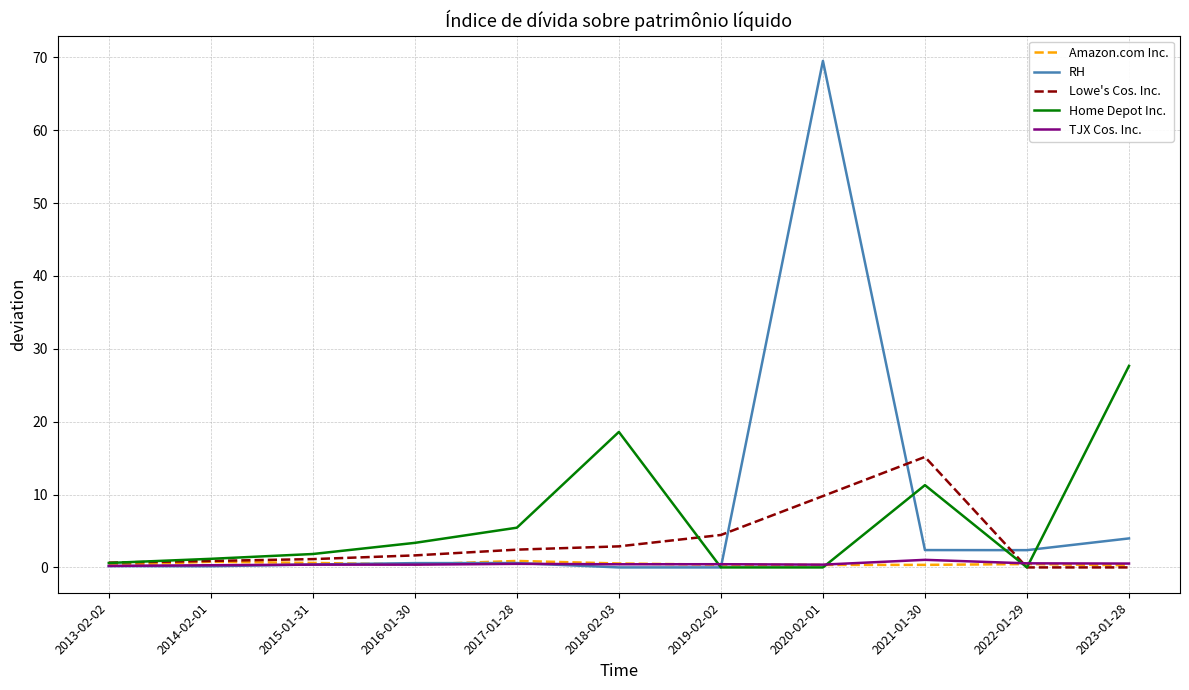

True or false: RH has a value of 4.0 at 2023-01-28.

True